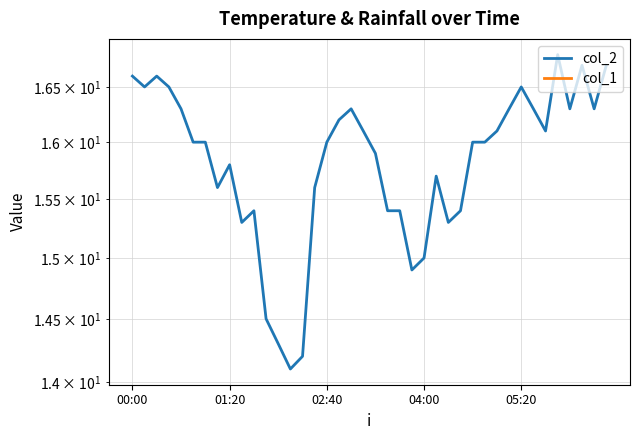

What is the label of the 33rd point from the right?

7